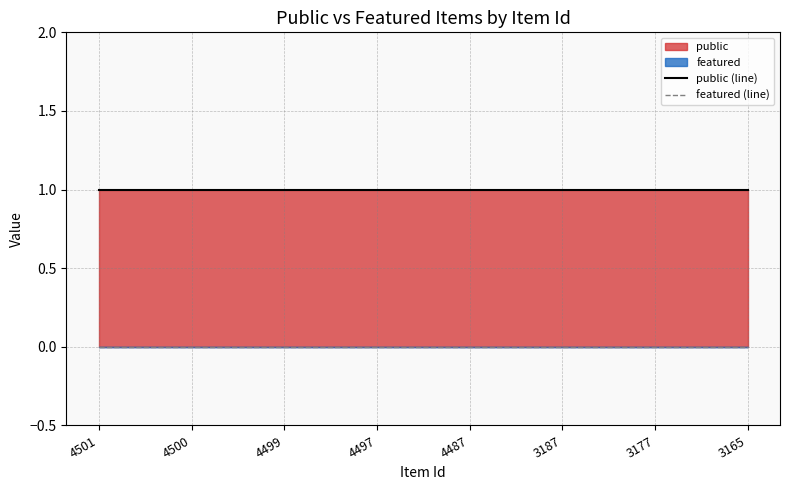

Reading right to left, extract all data points from this chart.

public (line): 3165=1	3177=1	3187=1	4487=1	4497=1	4499=1	4500=1	4501=1
featured (line): 3165=0	3177=0	3187=0	4487=0	4497=0	4499=0	4500=0	4501=0